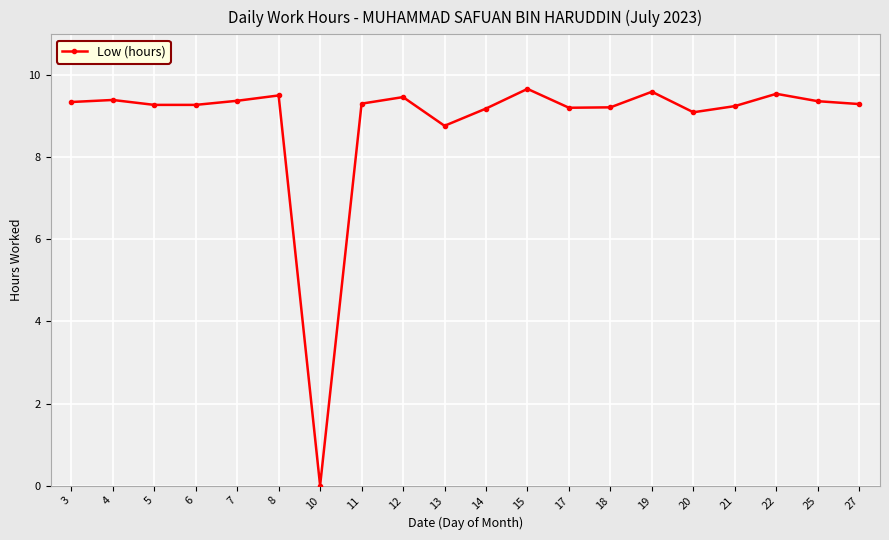

What is the greatest value displayed?

9.7